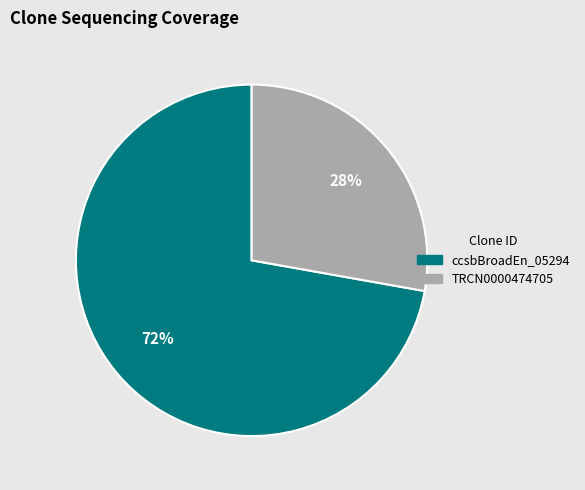

To the nearest percent, what is the difference between the largest and smallest slice percentages?

44%